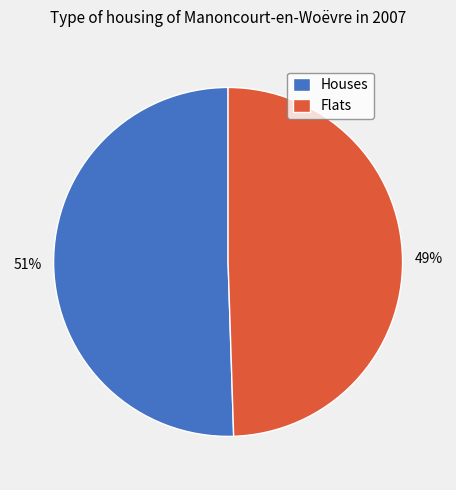

Which slice is the smallest?

Flats